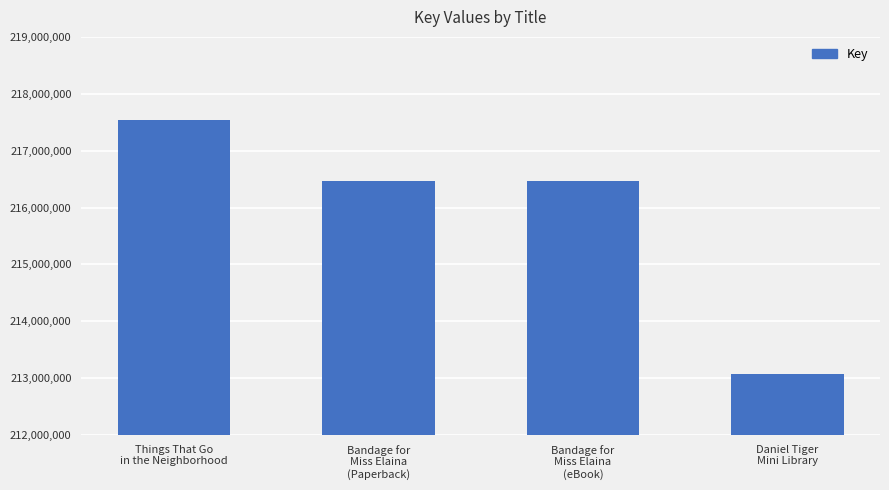

Is it true that the value at Bandage for
Miss Elaina
(Paperback) is 216460842?

True